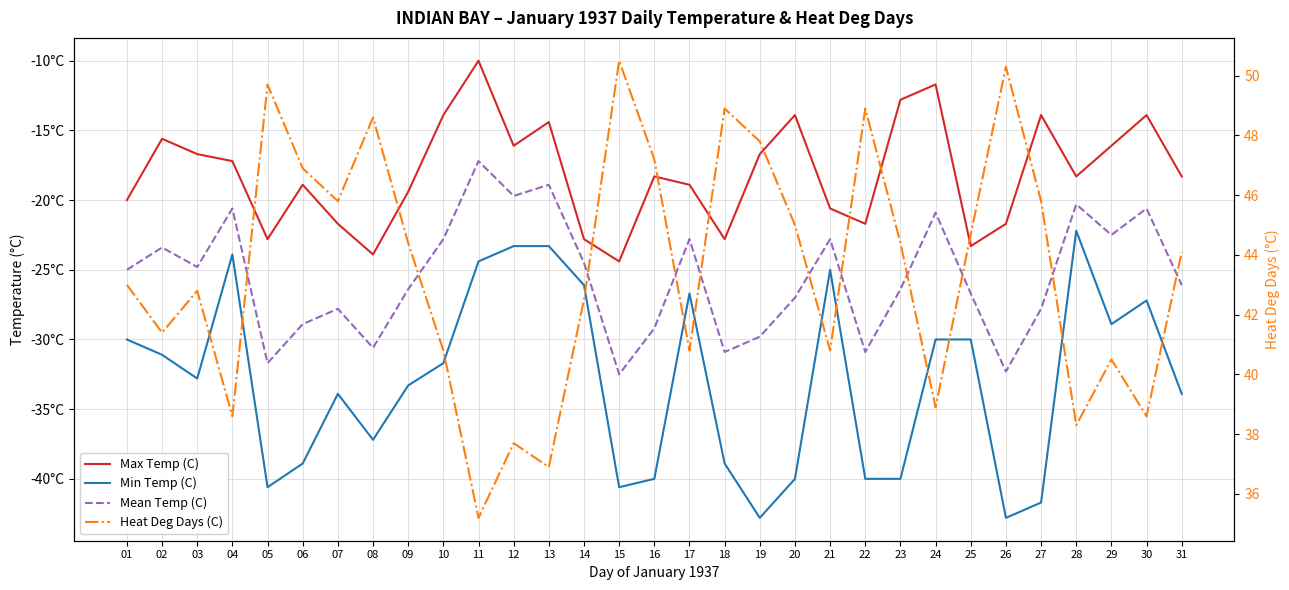

What is the spread (max minus min) of values at 01?

73.0